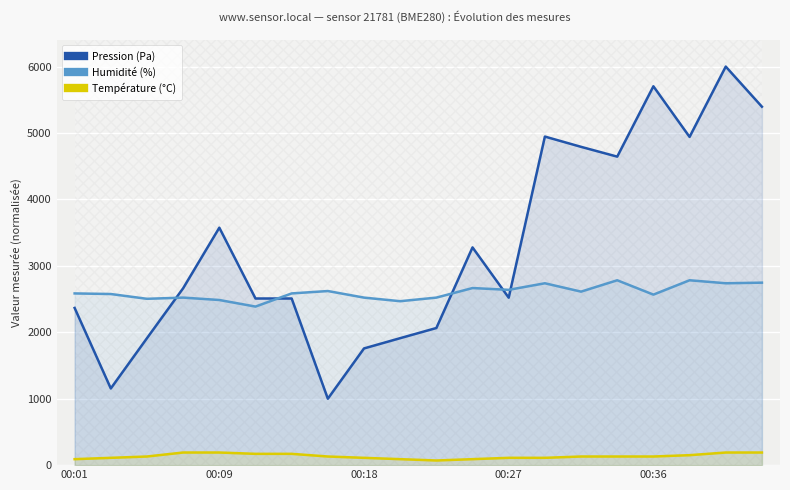

Is the value of Humidité (%) at 15 greater than the value of Température (°C) at 19?

Yes